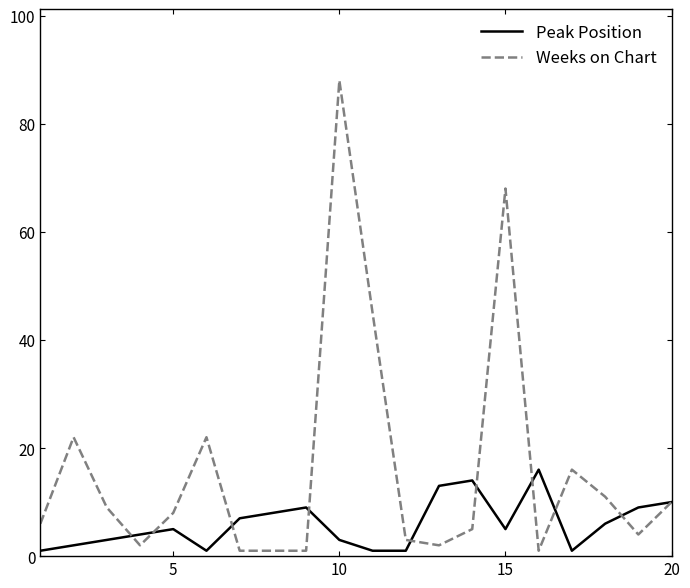

Rank the series by their maximum value, from highest to lowest.

Weeks on Chart, Peak Position